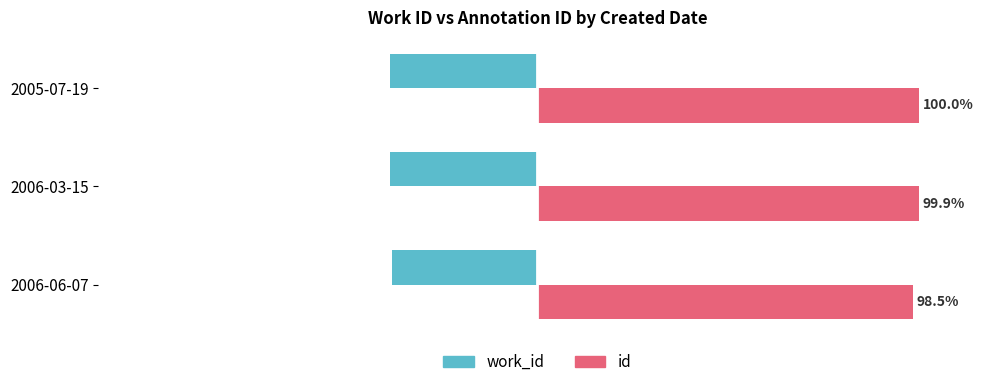

Is the value of work_id at 2005-07-19 greater than the value of id at 2006-03-15?

No